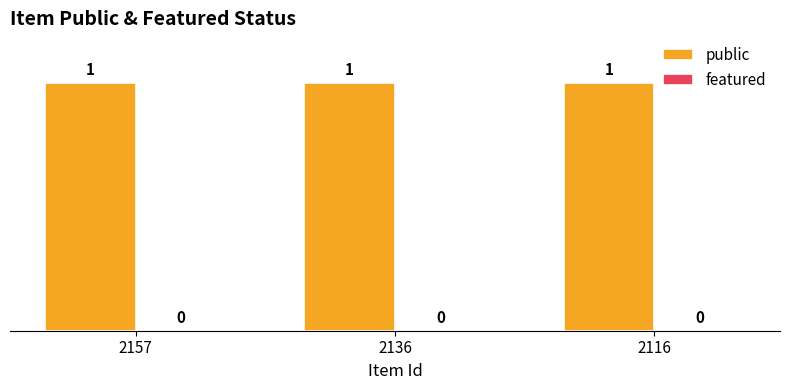

How many bars are there in each group?

2